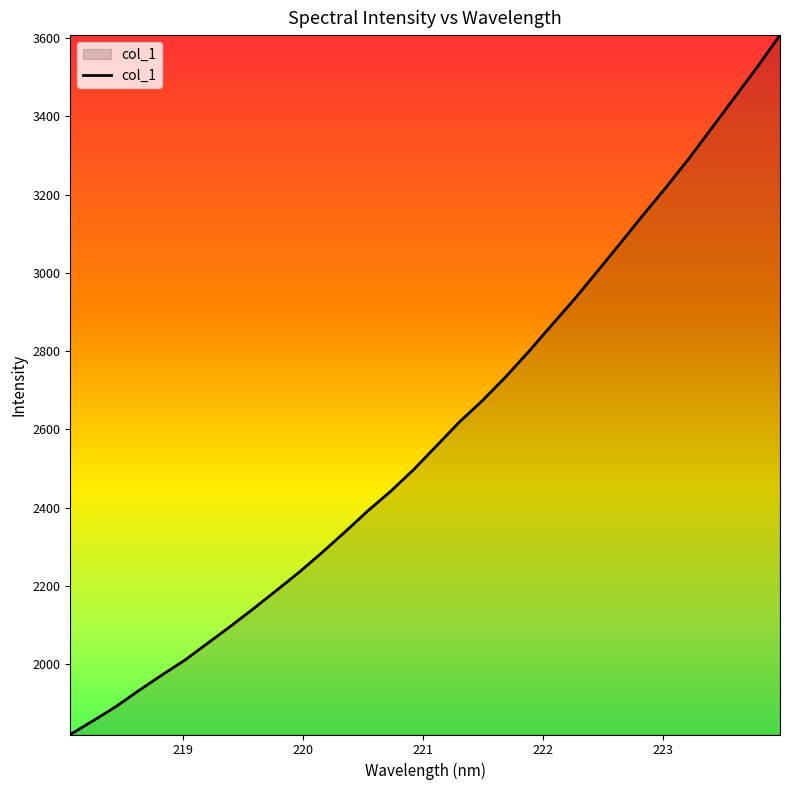

What is the minimum value shown in the chart?

1820.1